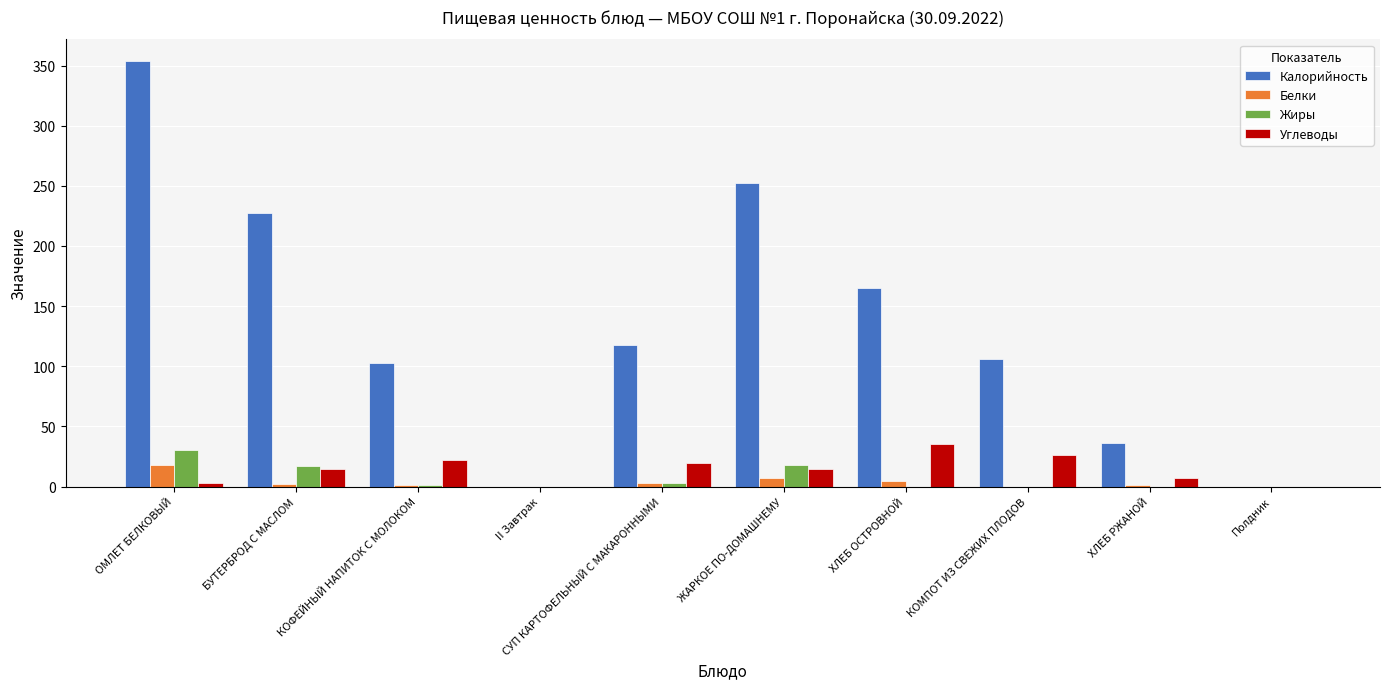

What is the sum of all Калорийность values?

1361